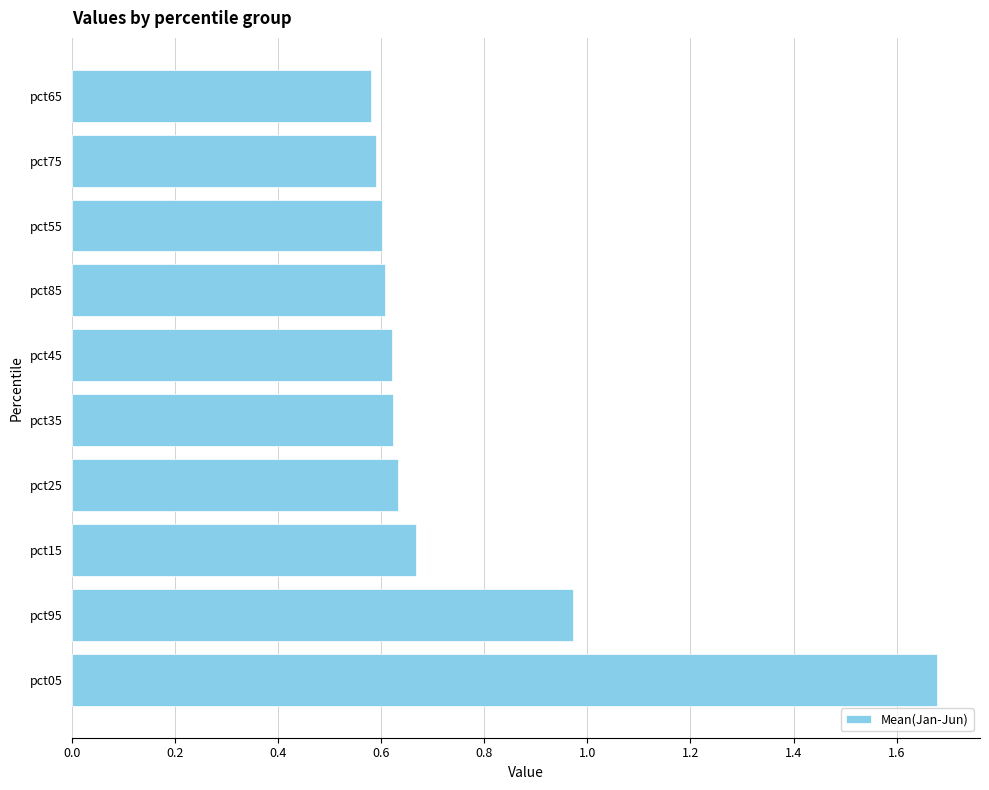

Which category has the highest value across all series?

pct05